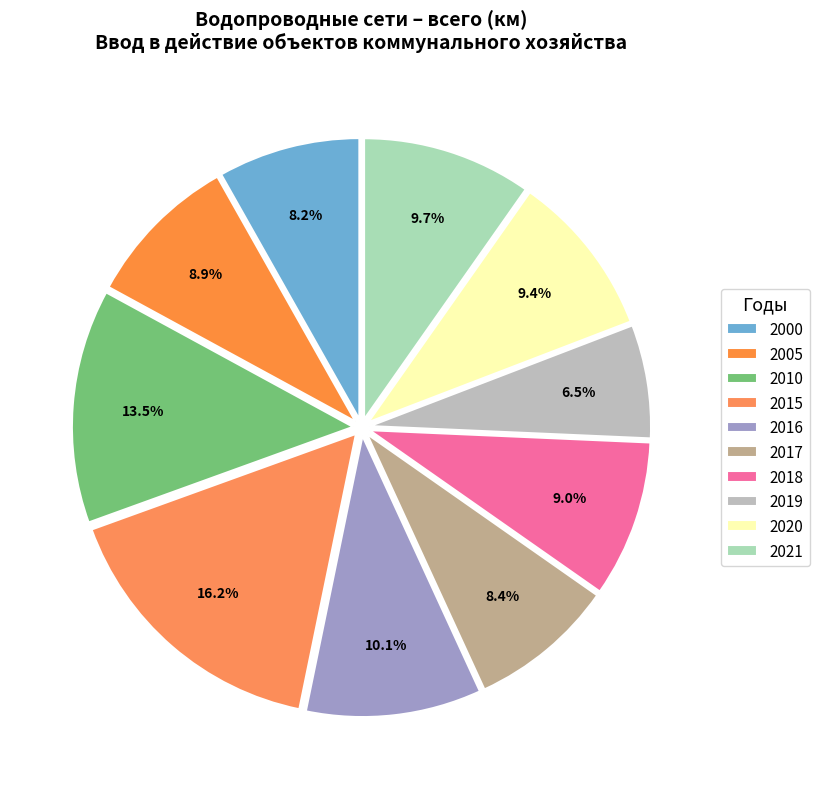

What is the ratio of the value at 2021 to the value at 2000?

1.2